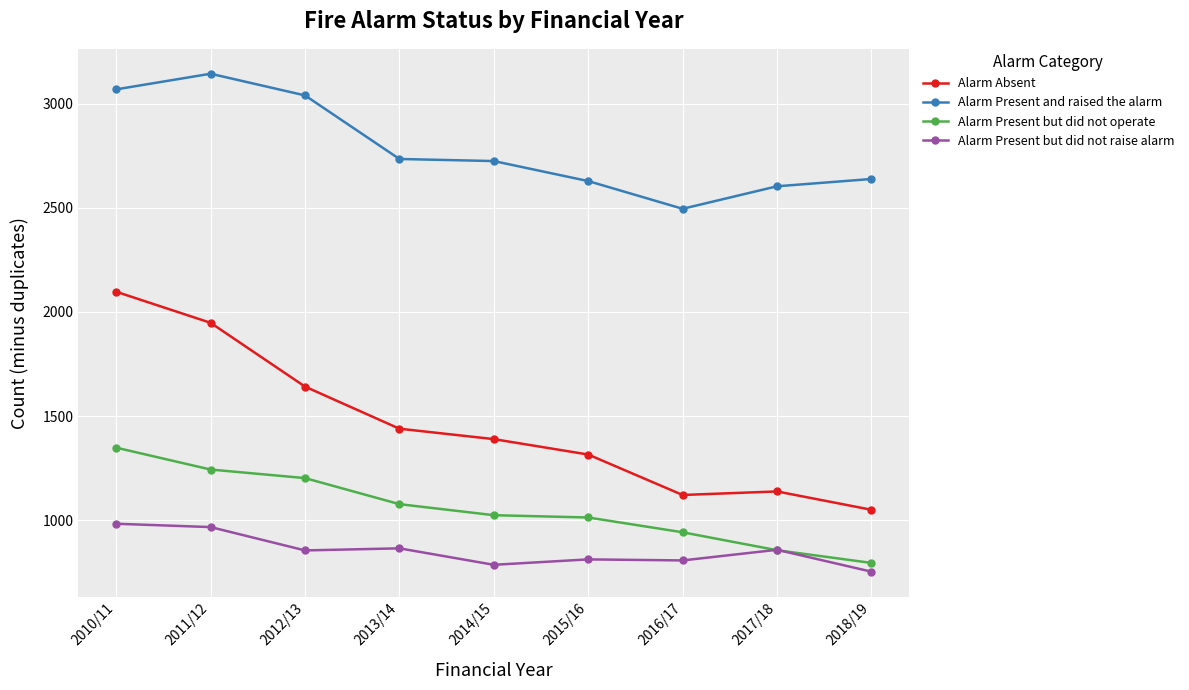

Is it true that Alarm Absent equals 459 at 2013/14?

False